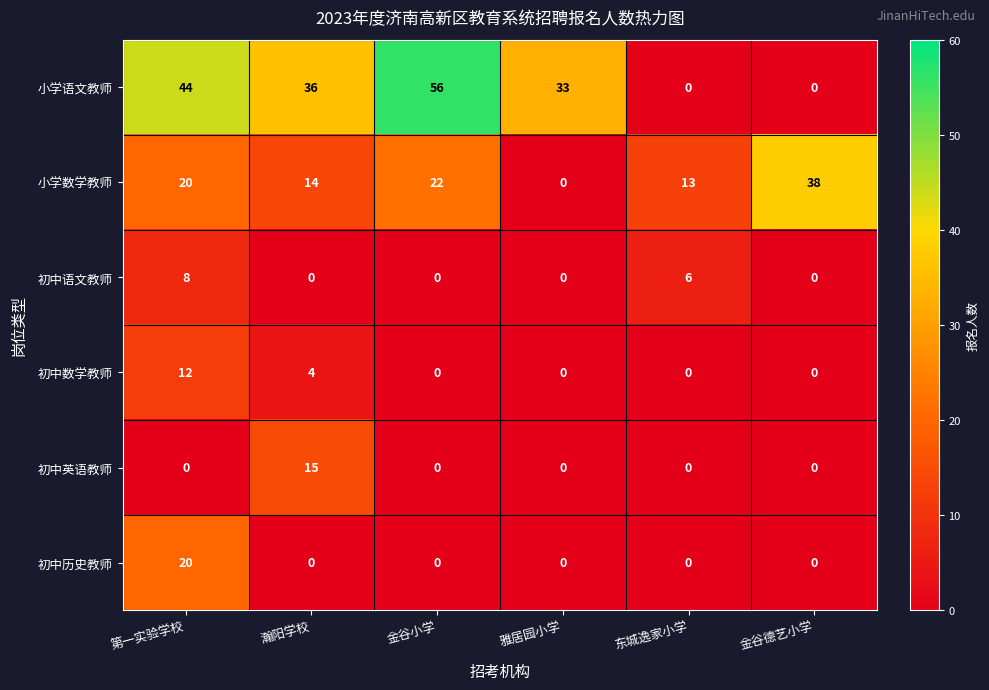

Which series has the largest total across all categories?

小学语文教师